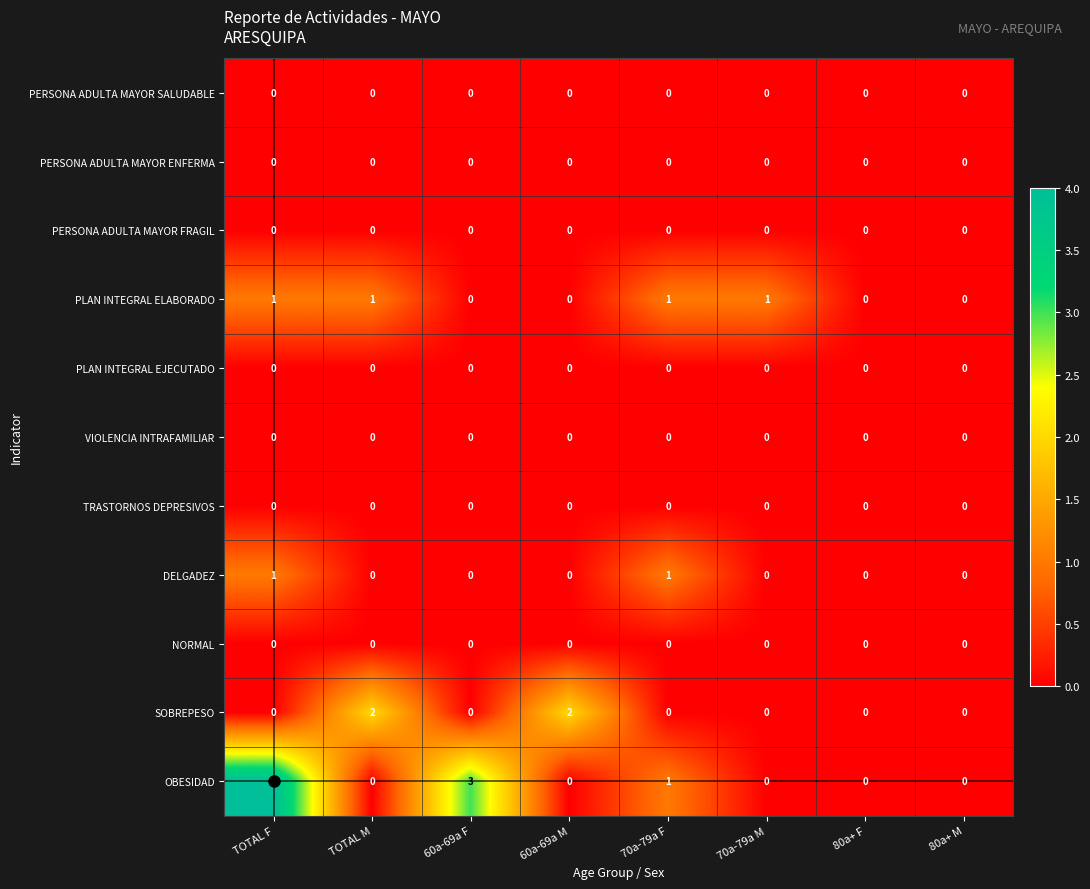

Which series has the widest spread of values?

OBESIDAD